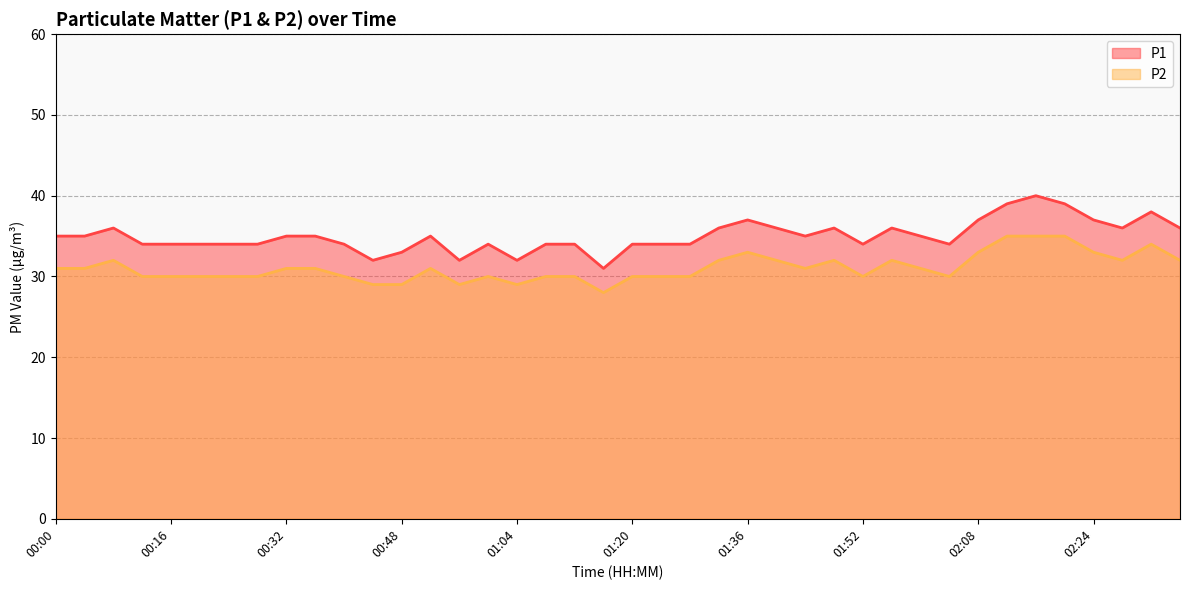

What position from the right is 01:36?

16